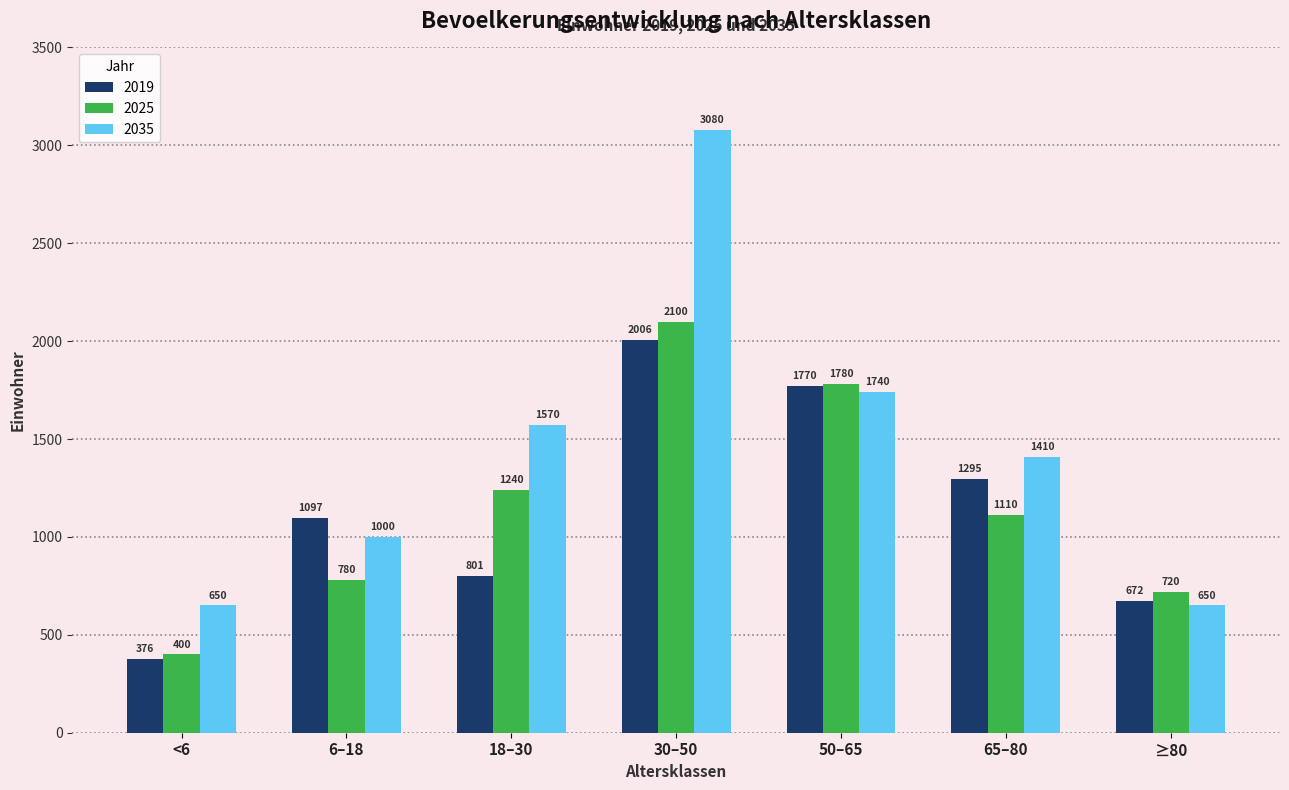

At which label does 2025 first exceed 1110?

18–30